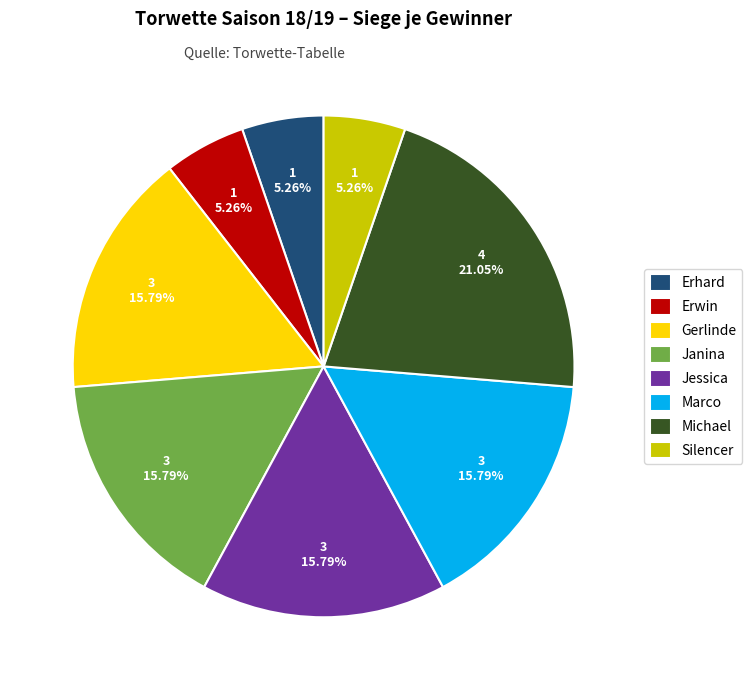

Which category has the biggest portion of the pie?

Michael